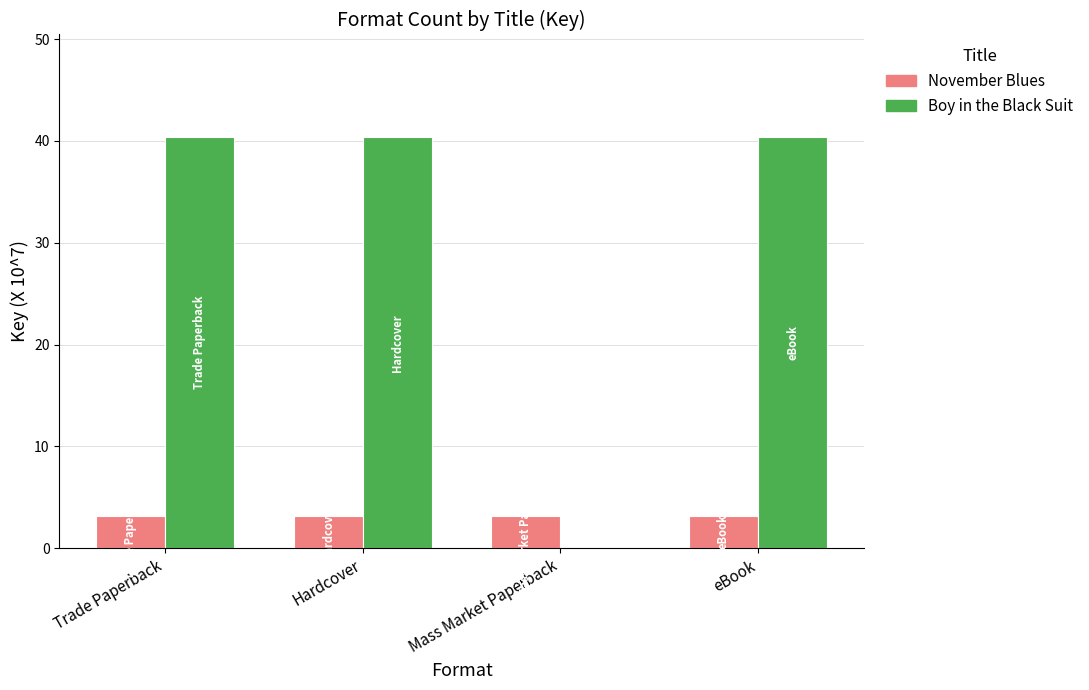

How many data points does each series have?

4